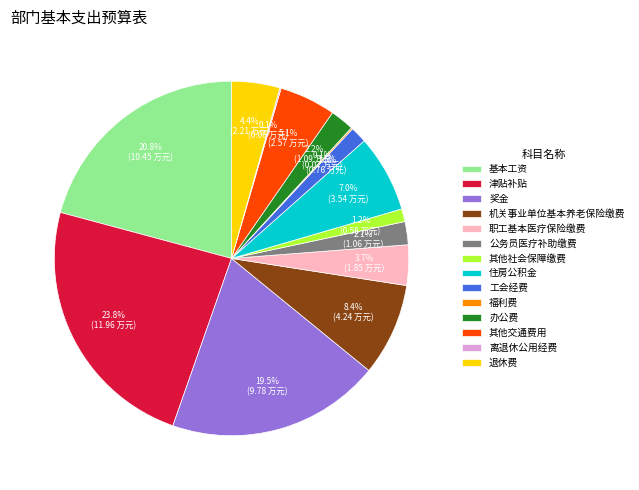

How much of the chart is everything except 其他社会保障缴费?

98.8%